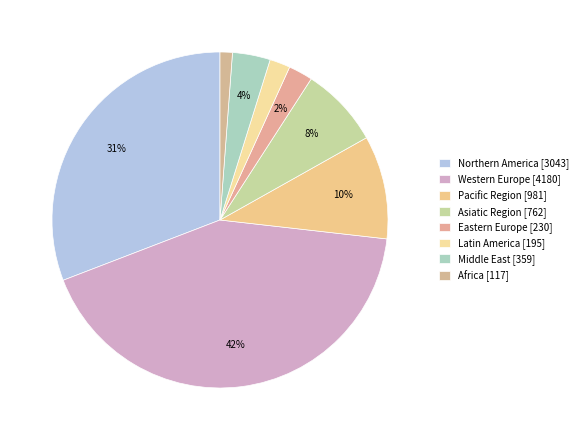

Which category has the biggest portion of the pie?

Western Europe